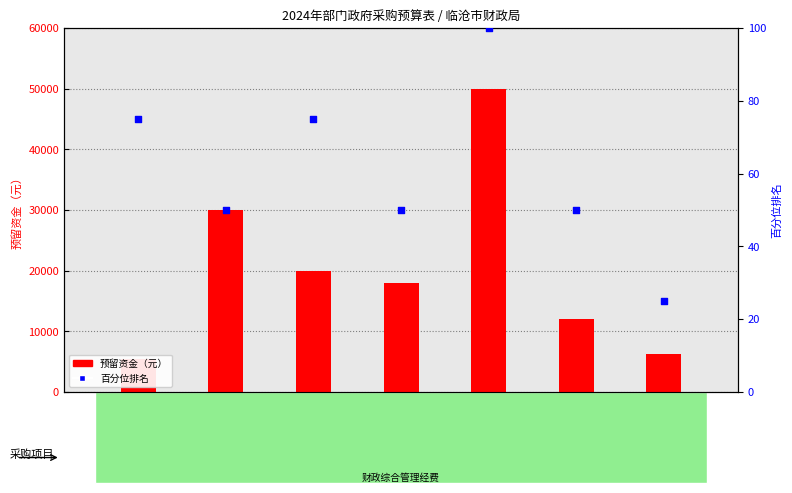

What is the total value across all series at 公车保险?

12050